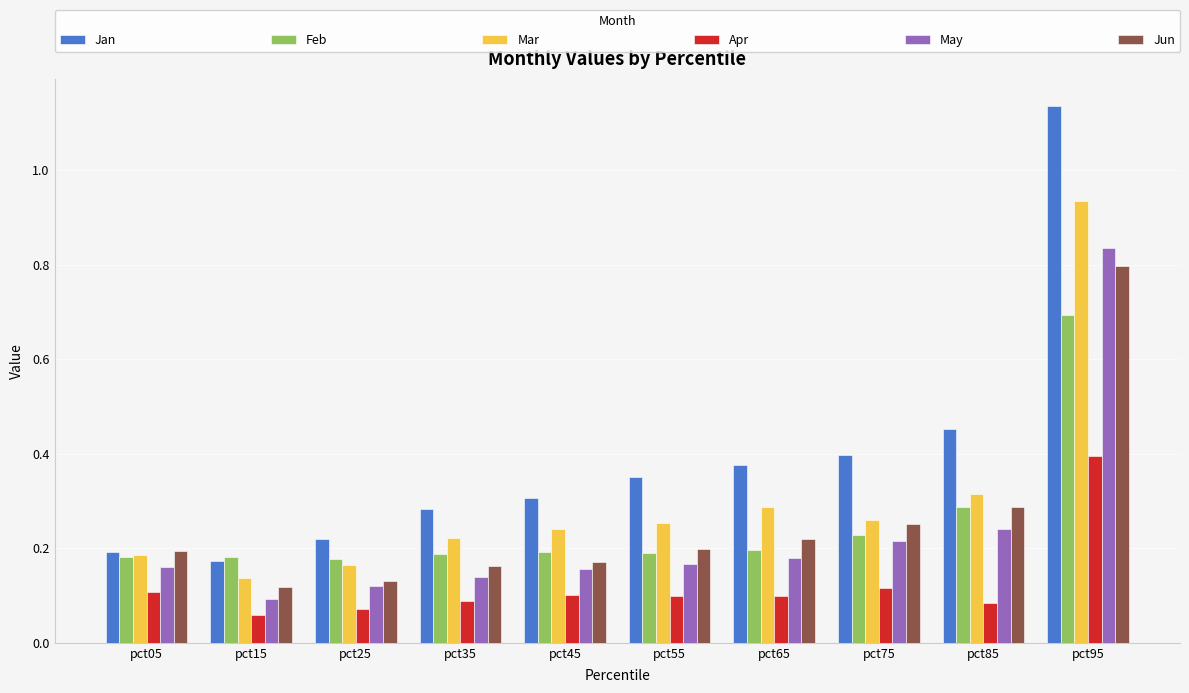

Which series has the largest range (max minus min)?

Jan